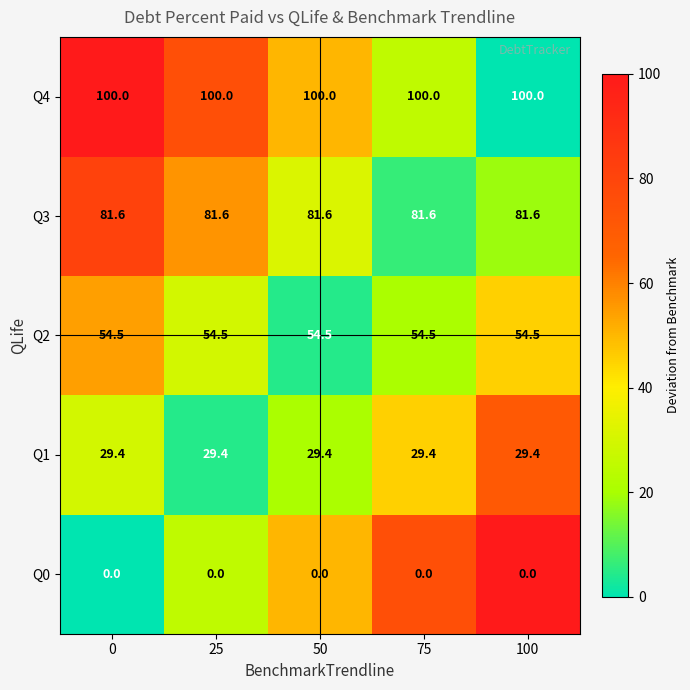

What is the approximate value of Q4 at 100?

100.0